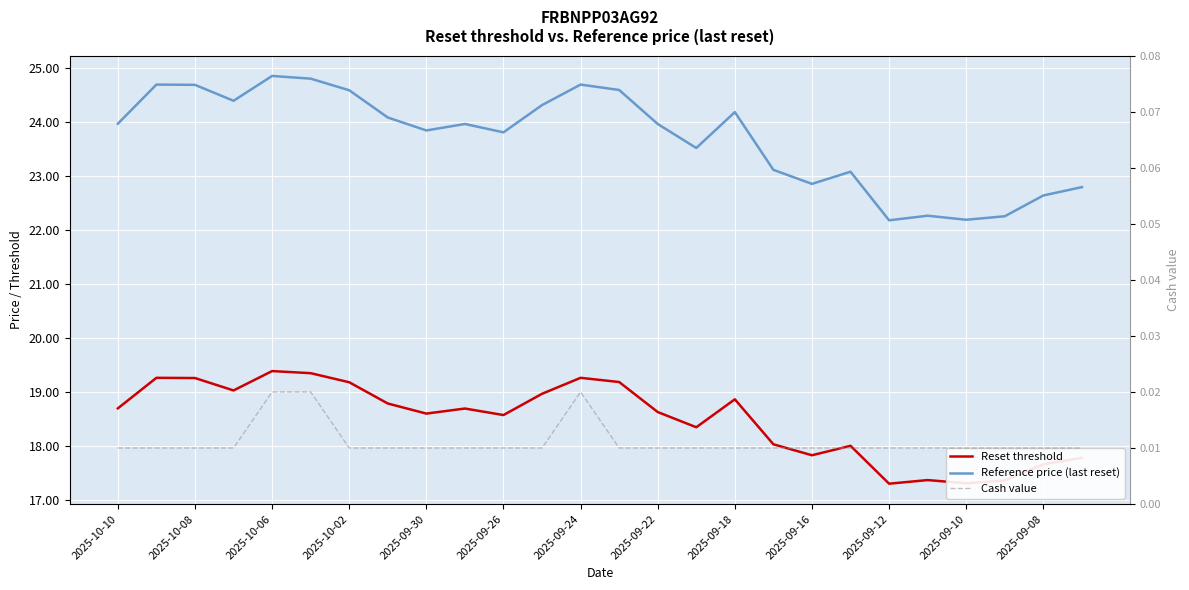

True or false: Reference price (last reset) and Reset threshold intersect in this chart.

False